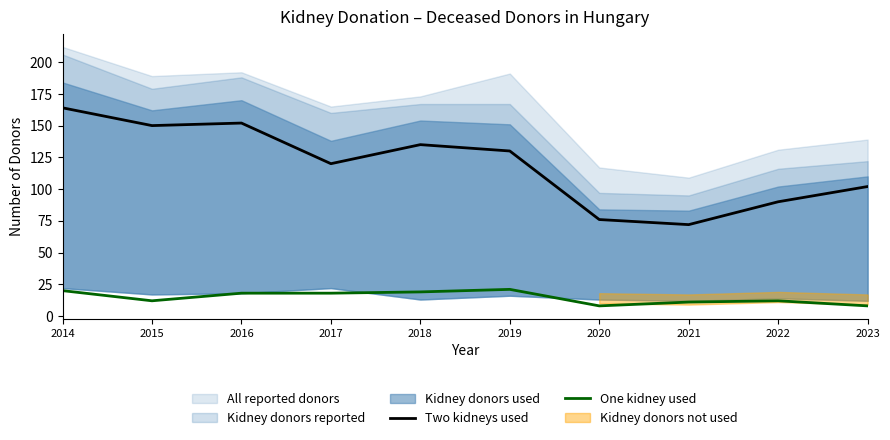

What is the highest value of the Two kidneys used series?

164